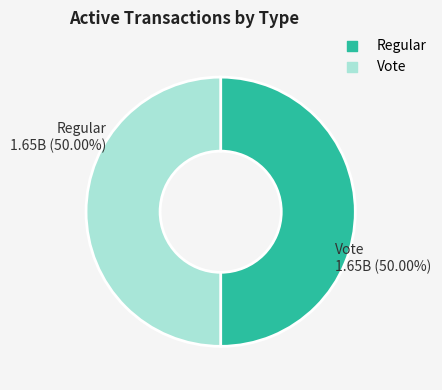

Is the sum of Regular and Vote greater than half?

Yes